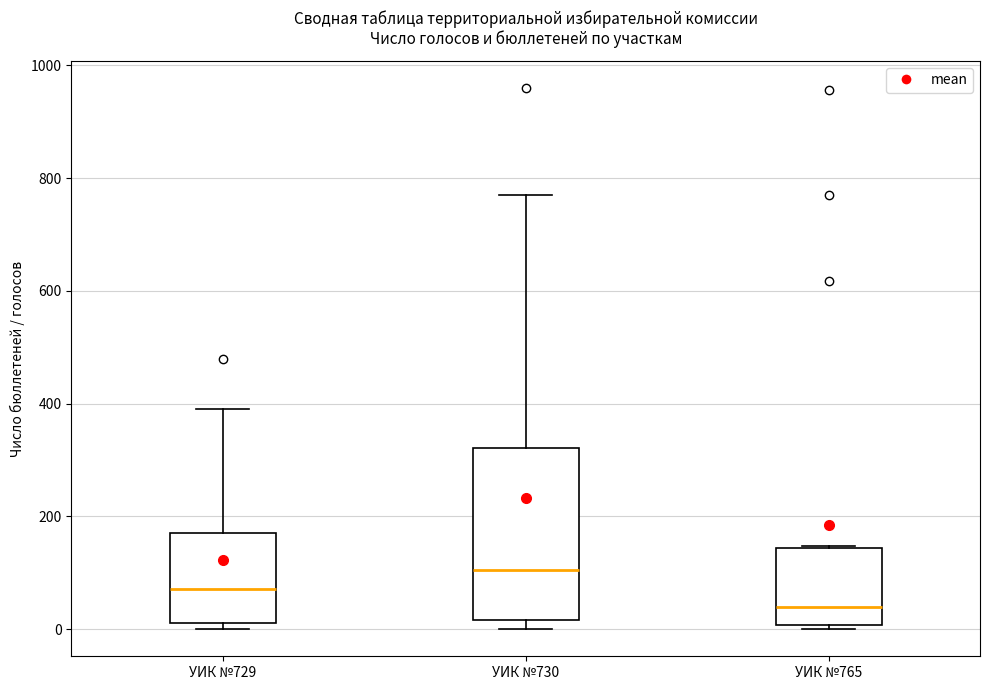

Reading left to right, transcribe this box plot: for each box, give where its median line is, the range the box spans, and where its two whiskers end, as read against the y-axis. The values are not printed on the chart, so give them approximately, as read against the axis.

УИК №729: median 80, box 20 to 180, whiskers 0 to 400
УИК №730: median 100, box 20 to 320, whiskers 0 to 780
УИК №765: median 40, box 0 to 140, whiskers 0 (just below the box's lower edge) to 140